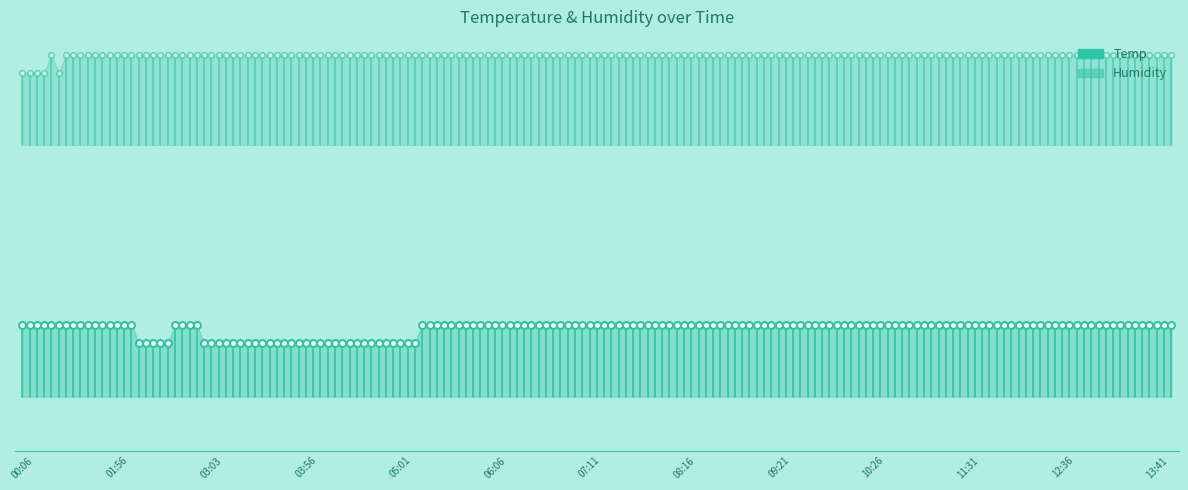

The value of Humidity at 00:06 is 36. True or false?

True